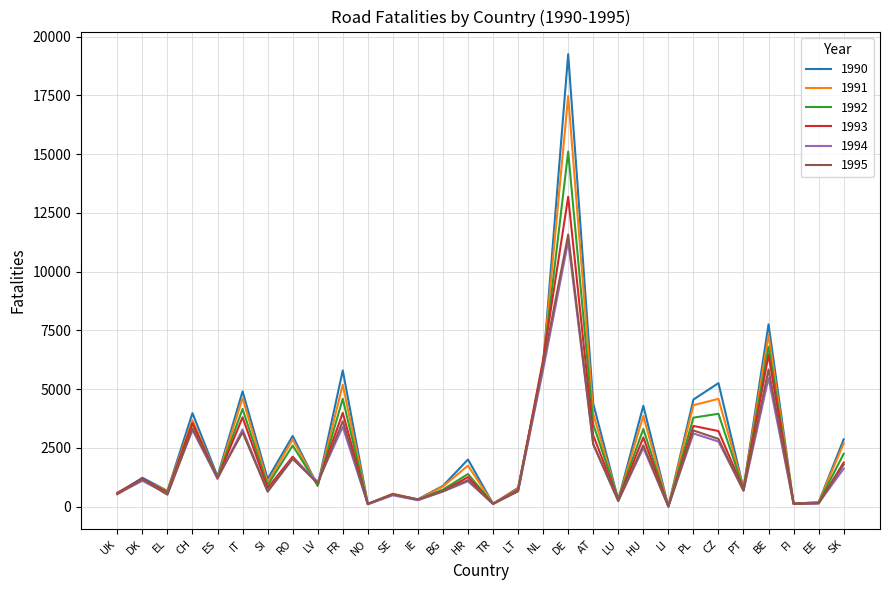

Where is the first local minimum for 1995?

EL